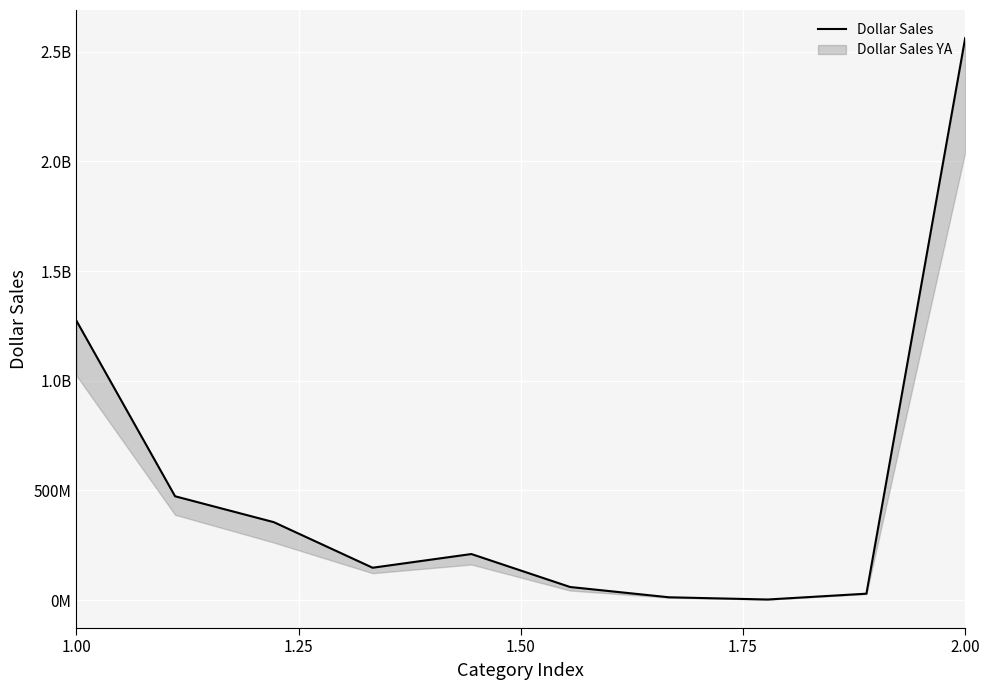

How many data points does each series have?

10